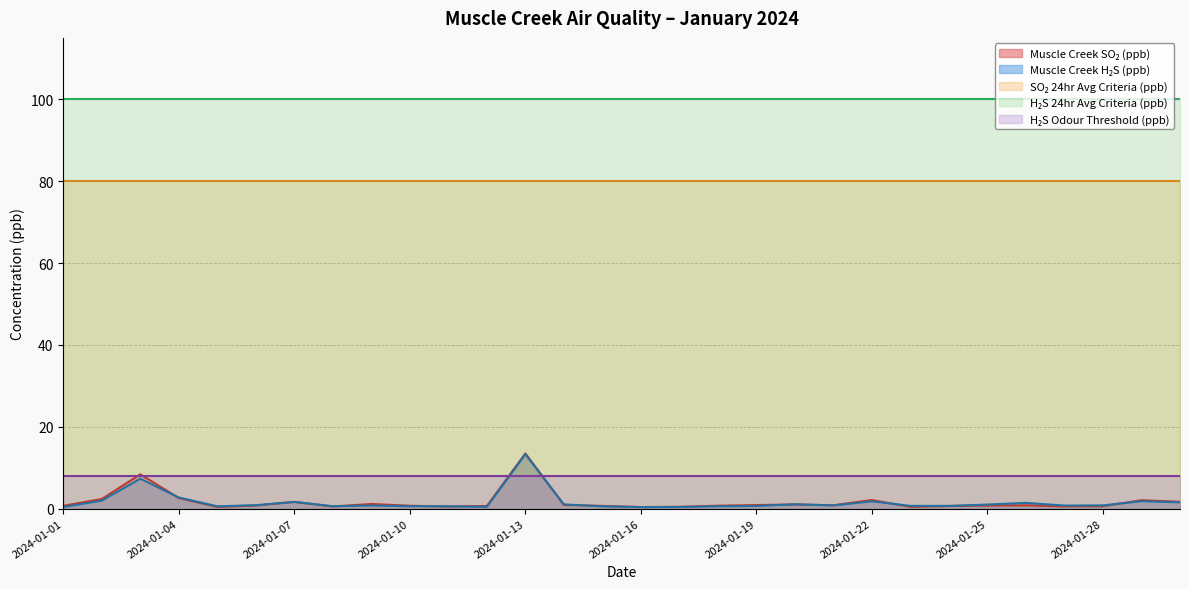

True or false: Muscle Creek H₂S (ppb) and SO₂ 24hr Avg Criteria (ppb) intersect in this chart.

False